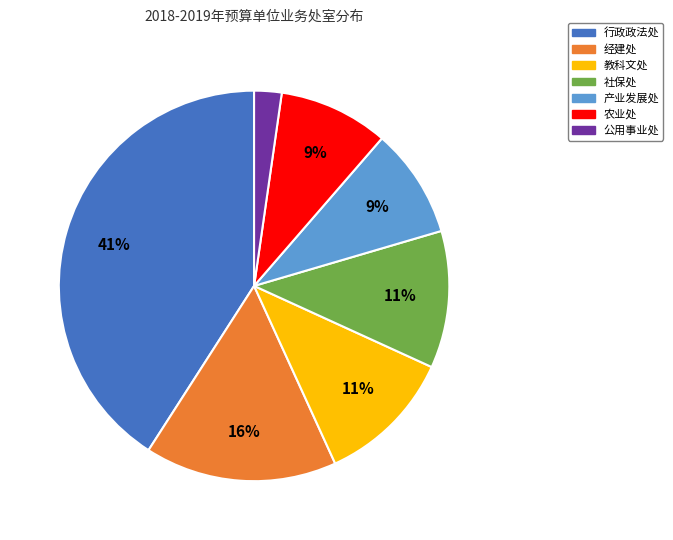

Does 农业处 represent more than half of the total?

No